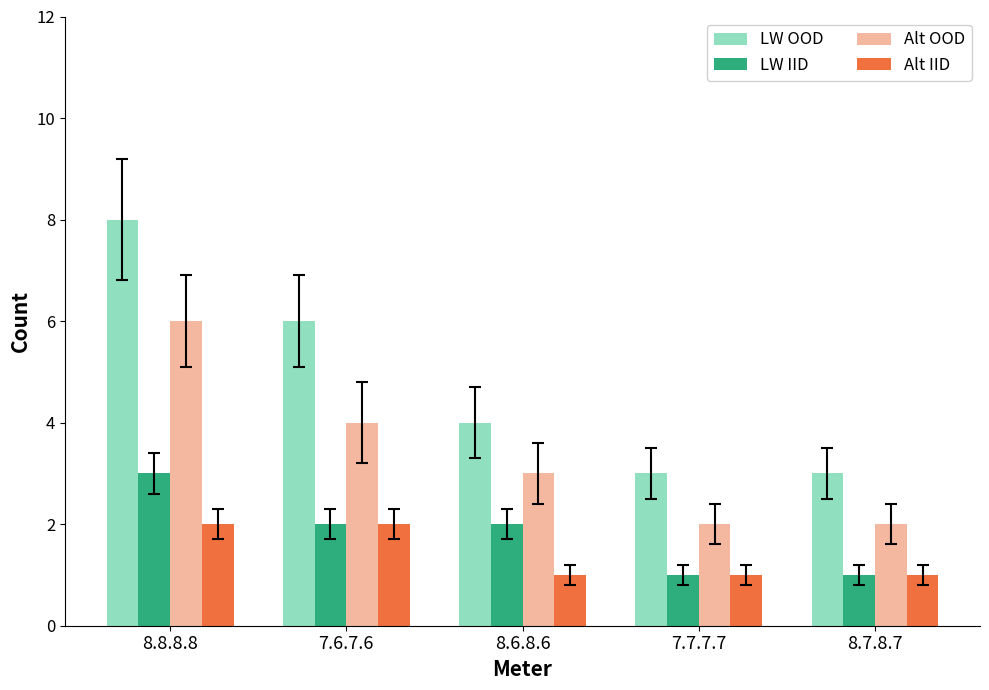

Reading left to right, what are all the values shown in this chart?

LW OOD: 8.8.8.8=8	7.6.7.6=6	8.6.8.6=4	7.7.7.7=3	8.7.8.7=3
LW IID: 8.8.8.8=3	7.6.7.6=2	8.6.8.6=2	7.7.7.7=1	8.7.8.7=1
Alt OOD: 8.8.8.8=6	7.6.7.6=4	8.6.8.6=3	7.7.7.7=2	8.7.8.7=2
Alt IID: 8.8.8.8=2	7.6.7.6=2	8.6.8.6=1	7.7.7.7=1	8.7.8.7=1